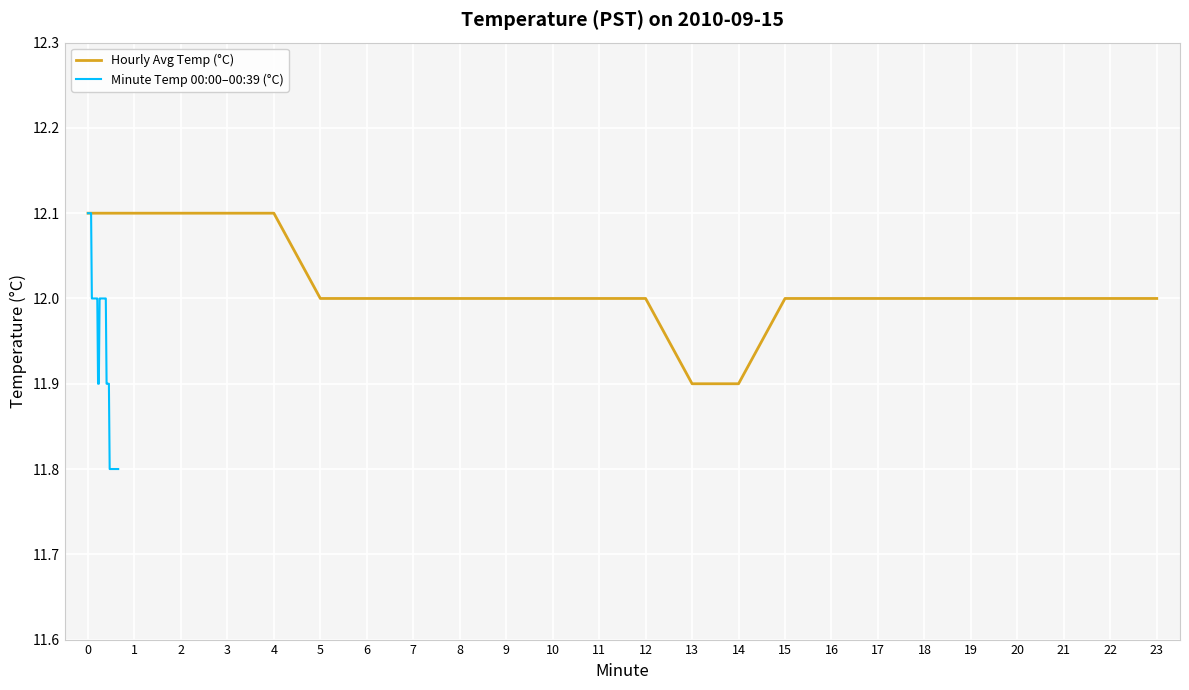

The Hourly Avg Temp (°C) series shows 12.0 at 6. True or false?

True